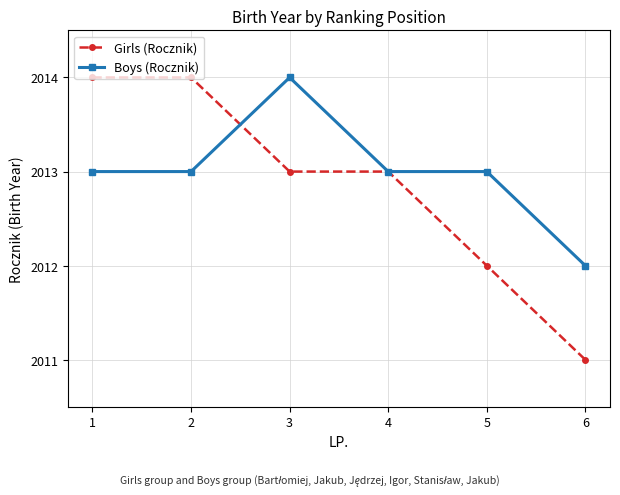

What is the minimum value shown in the chart?

2011